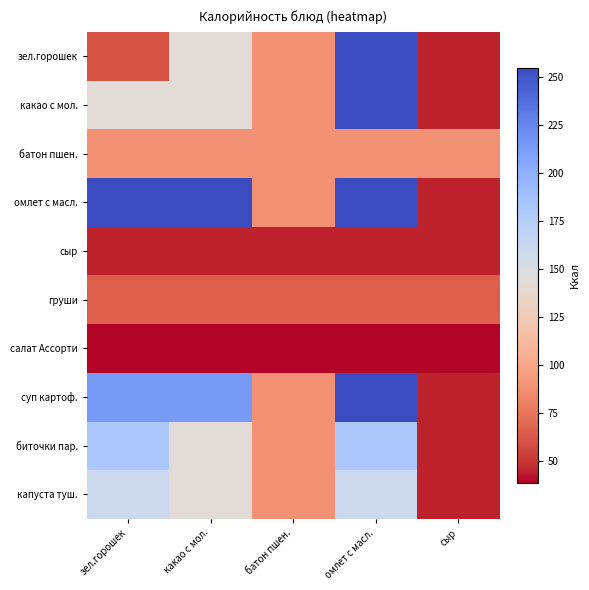

Which series has the largest range (max minus min)?

зел.горошек